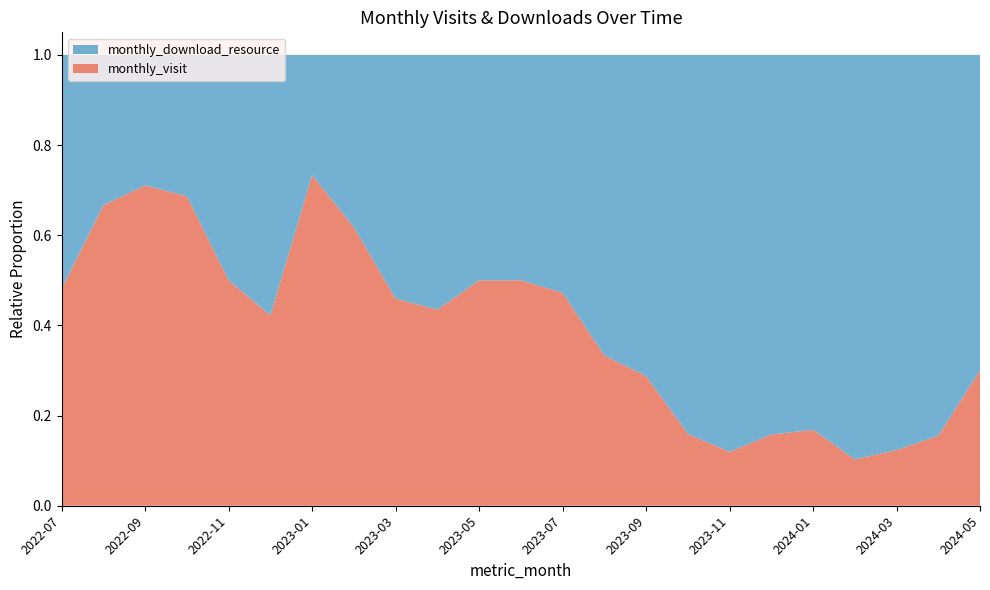

Reading left to right, extract all data points from this chart.

monthly_visit: 13	8	27	35	17	38	22	21	17	20	17	19	17	32	23	18	14	27	16	18	19	18	3
monthly_download_resource: 14	4	11	16	17	52	8	13	20	26	17	19	19	64	57	95	103	144	79	157	135	98	7